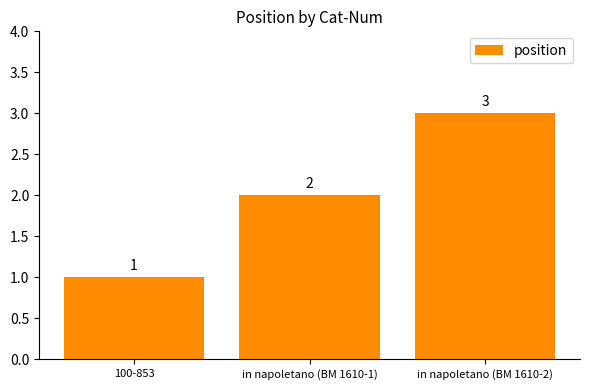

List the labels in order of value, smallest first.

100-853, in napoletano (BM 1610-1), in napoletano (BM 1610-2)